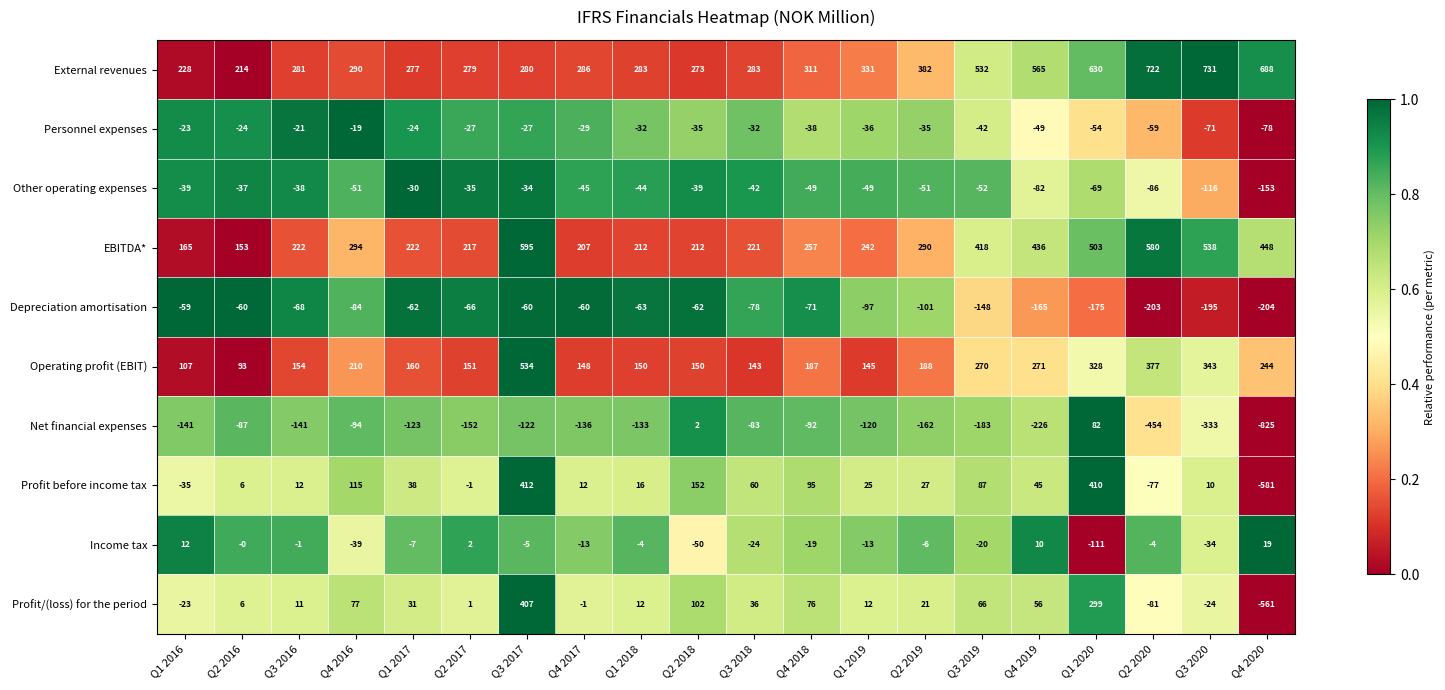

What is the difference between the maximum and minimum values in the Income tax series?

130